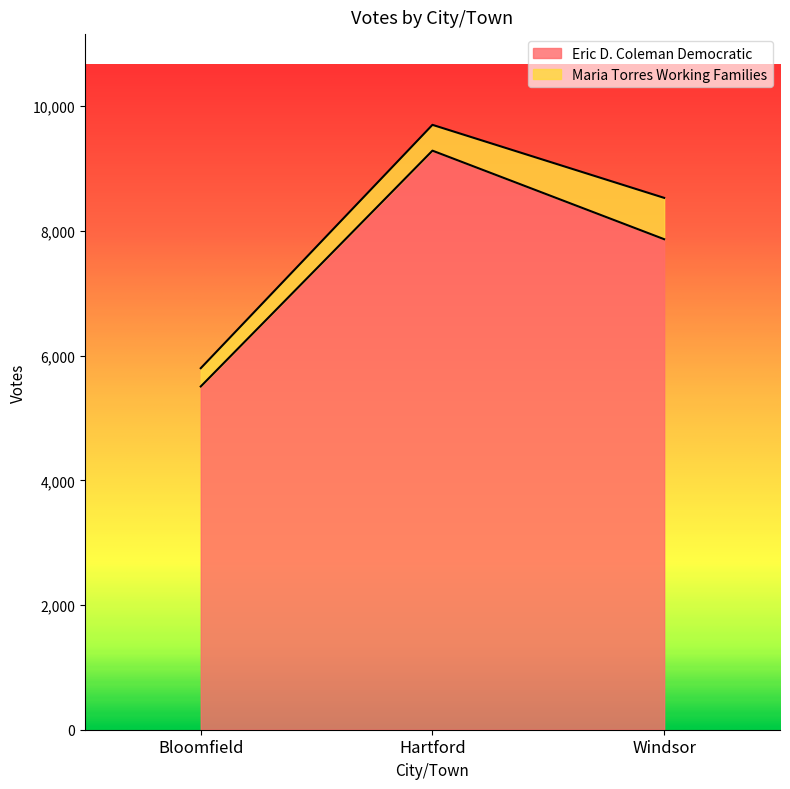

What is the label of the 1st point from the right?

Windsor